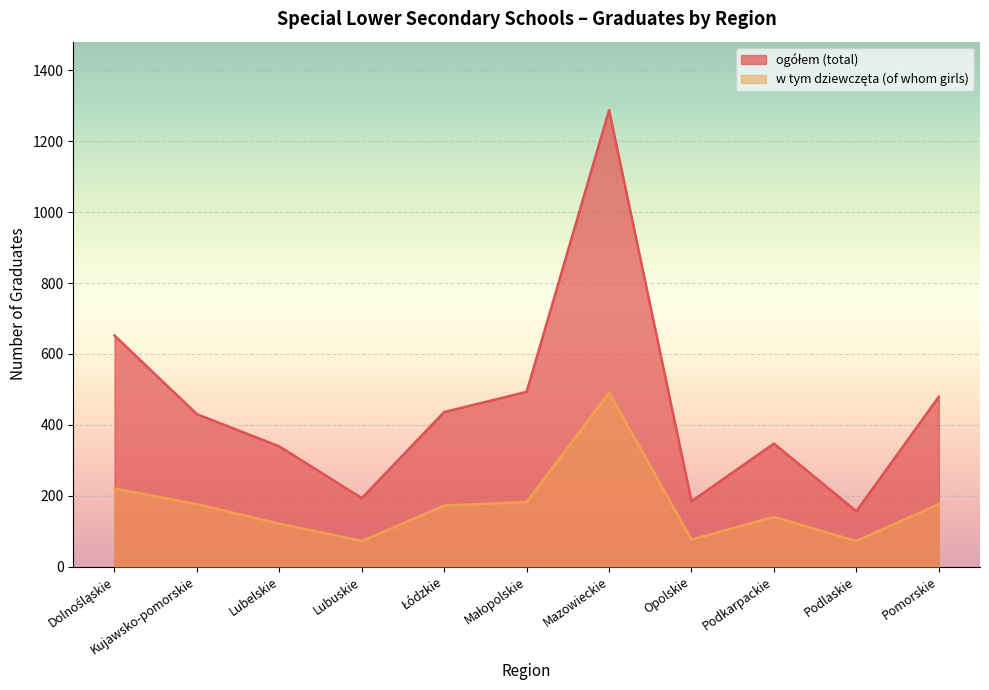

What is the label of the 5th point from the right?

Mazowieckie